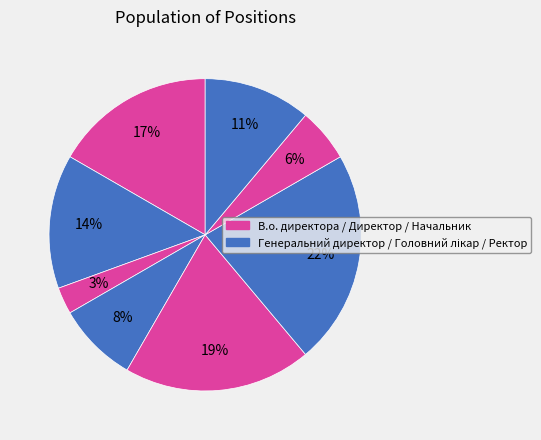

How many slices are in this pie chart?

8